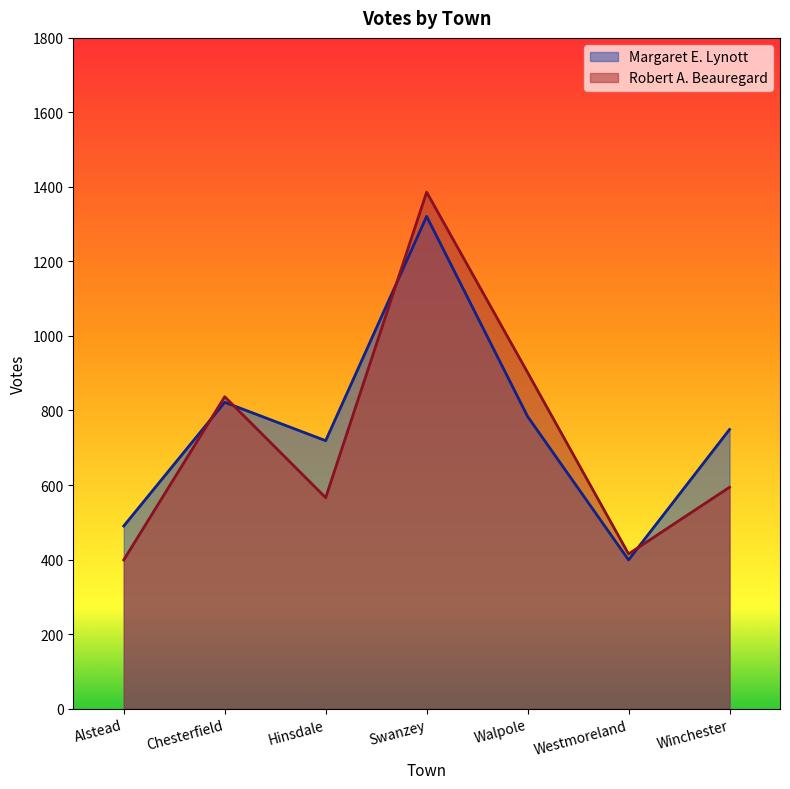

How many distinct data groups are displayed?

2